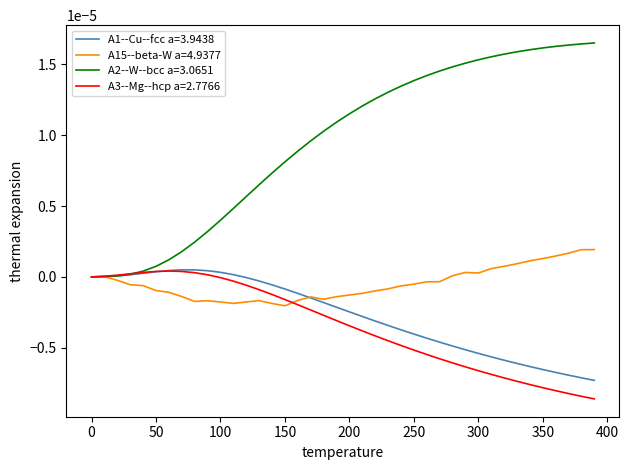

Which series has the largest total across all categories?

A2--W--bcc a=3.0651